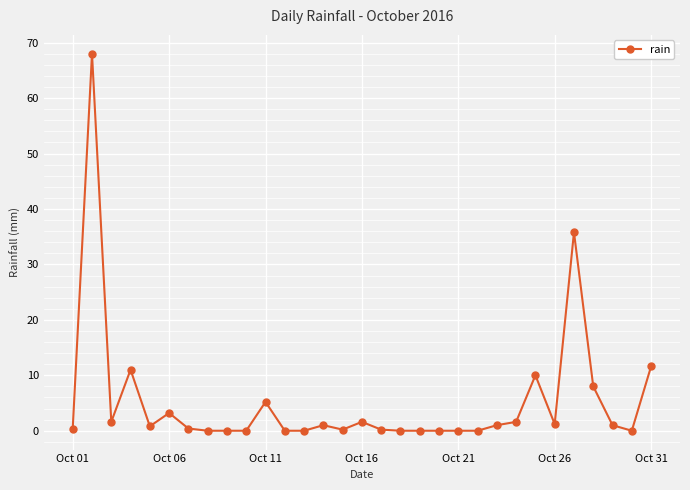

True or false: the data has more than 2 interior local peaks.

True